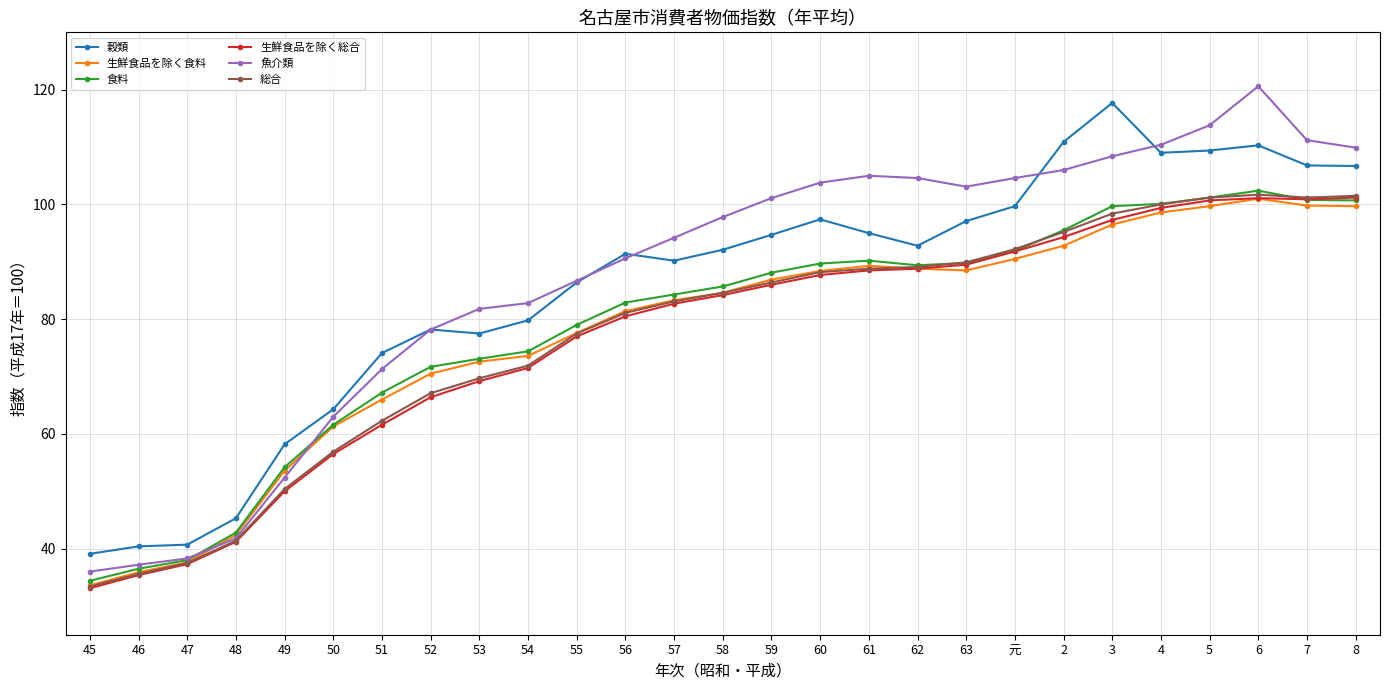

True or false: 食料 and 穀類 cross at least once.

False